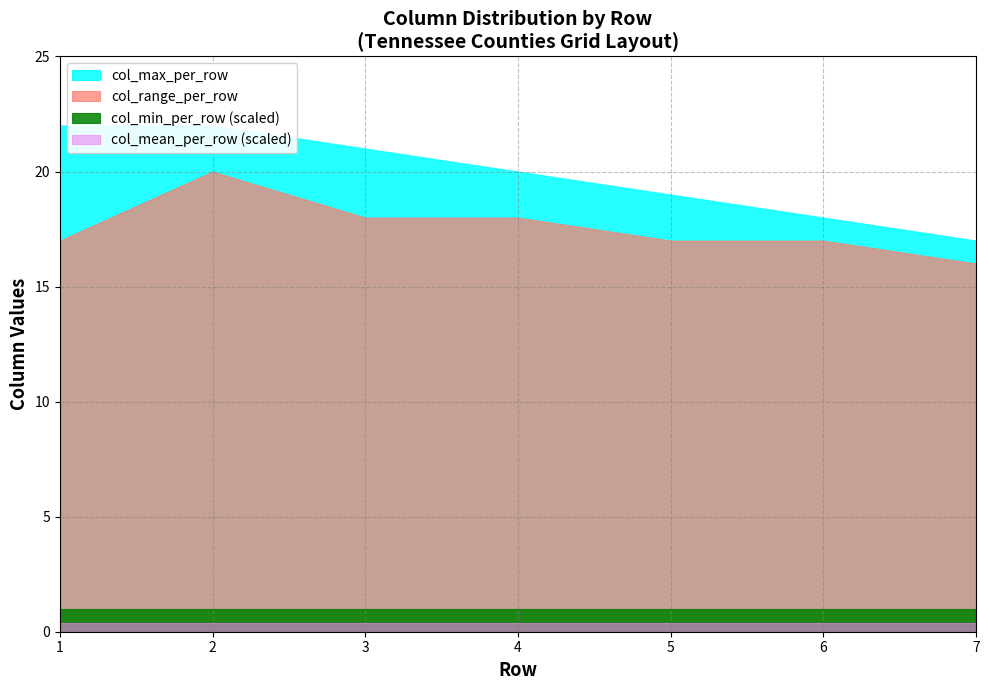

True or false: col_range_per_row and col_min_per_row intersect in this chart.

False